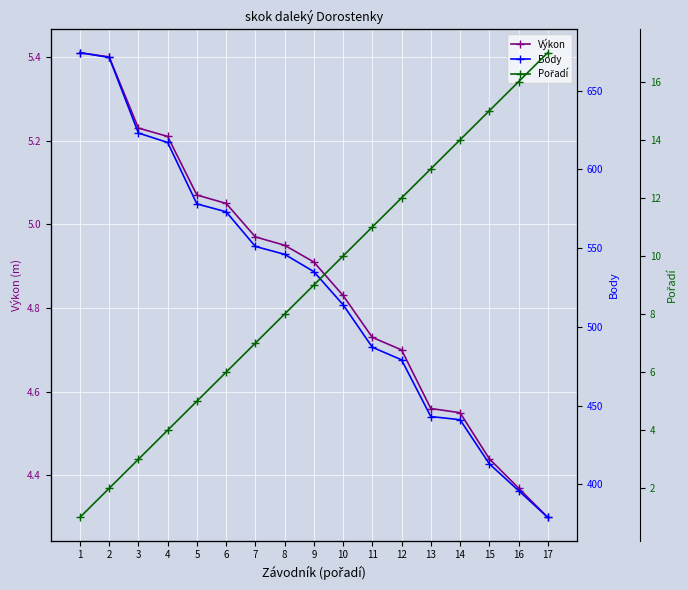

What is the value of the Výkon point at the 12th from the left?

4.7